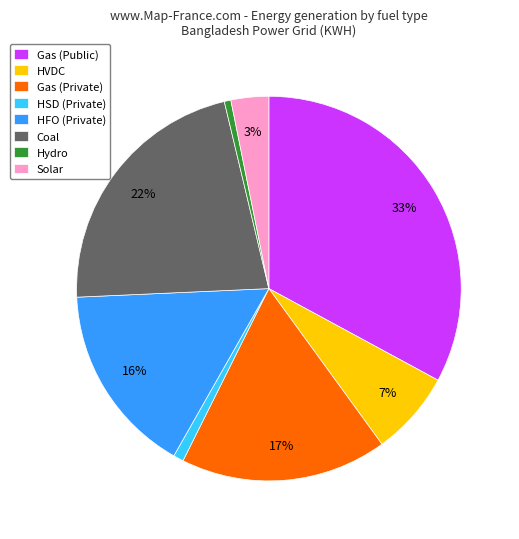

How many segments does this pie chart have?

8